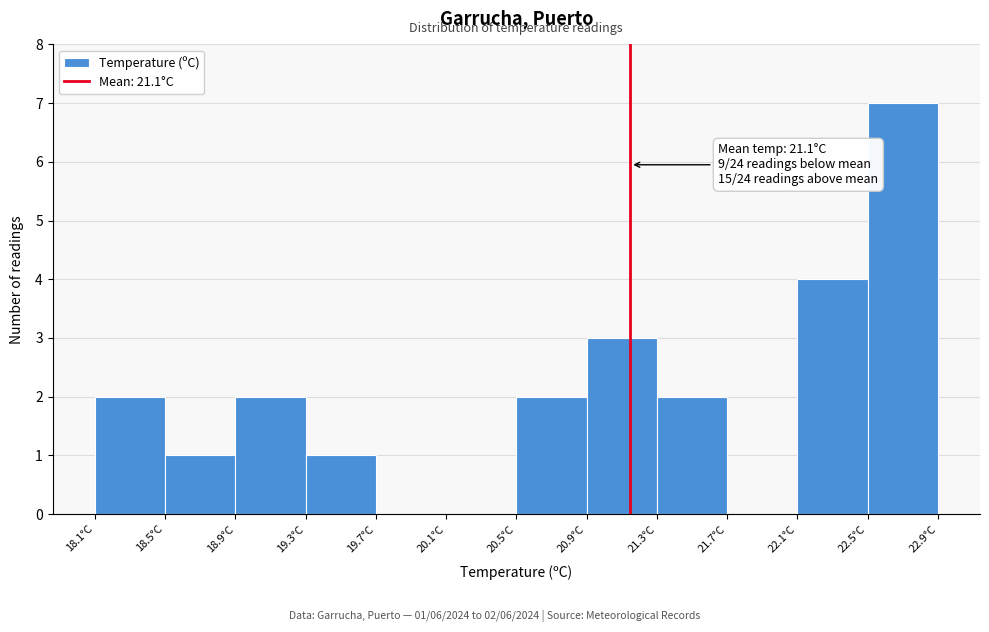

Over which range of the x-axis is the bar tallest?

22.5 to 22.9